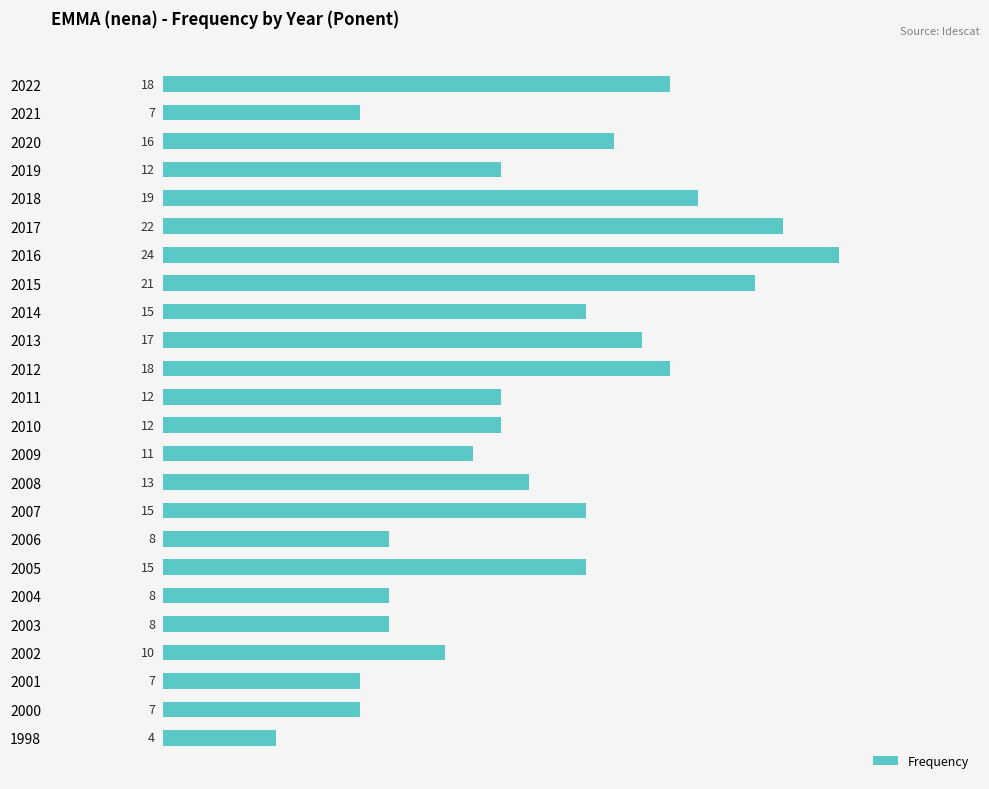

What is the difference between the maximum and minimum values?

20